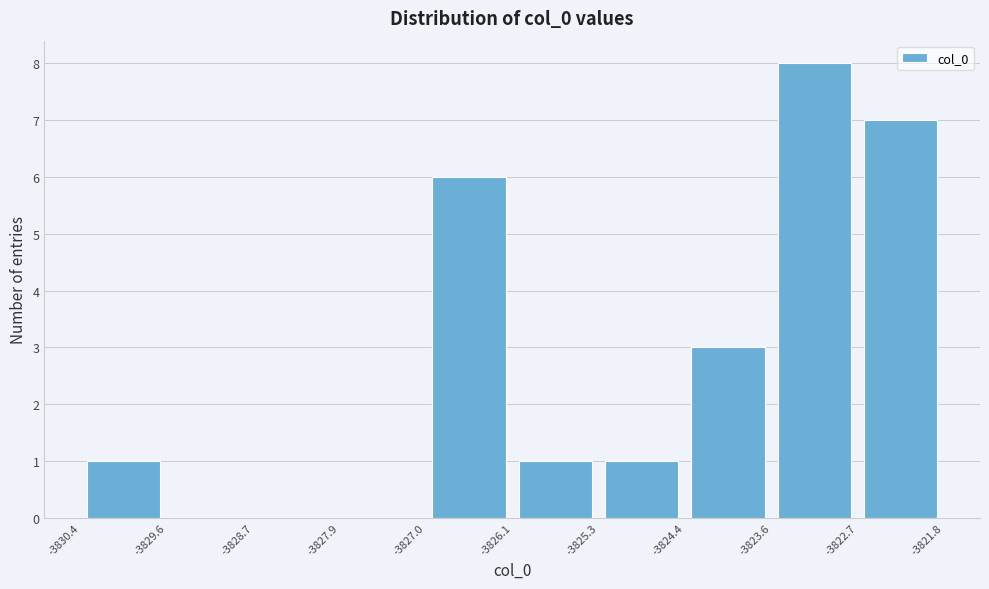

Reading left to right, list every bar in this chart as the range it spans on the x-axis followed by its height. The values are not printed on the chart, so give them approximately, as read against the axis.

-3830.4 to -3829.6: 1
-3829.6 to -3828.7: 0
-3828.7 to -3827.9: 0
-3827.9 to -3827.0: 0
-3827.0 to -3826.1: 6
-3826.1 to -3825.3: 1
-3825.3 to -3824.4: 1
-3824.4 to -3823.6: 3
-3823.6 to -3822.7: 8
-3822.7 to -3821.8: 7